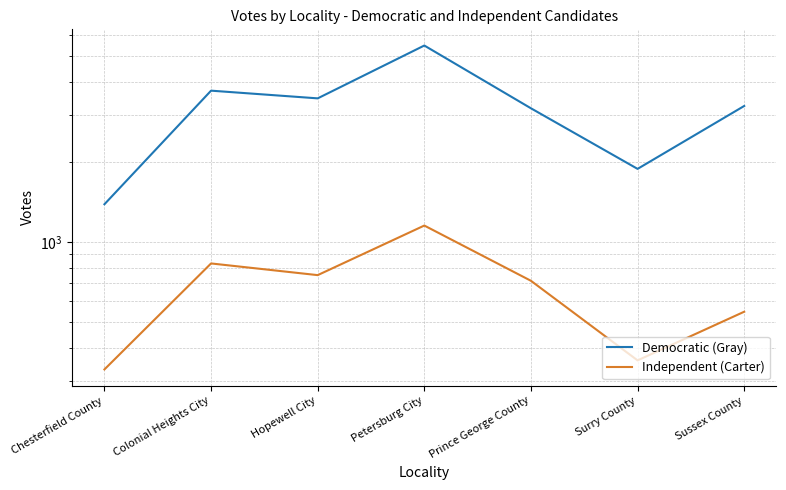

What are all the series names shown in the legend?

Democratic (Gray), Independent (Carter)